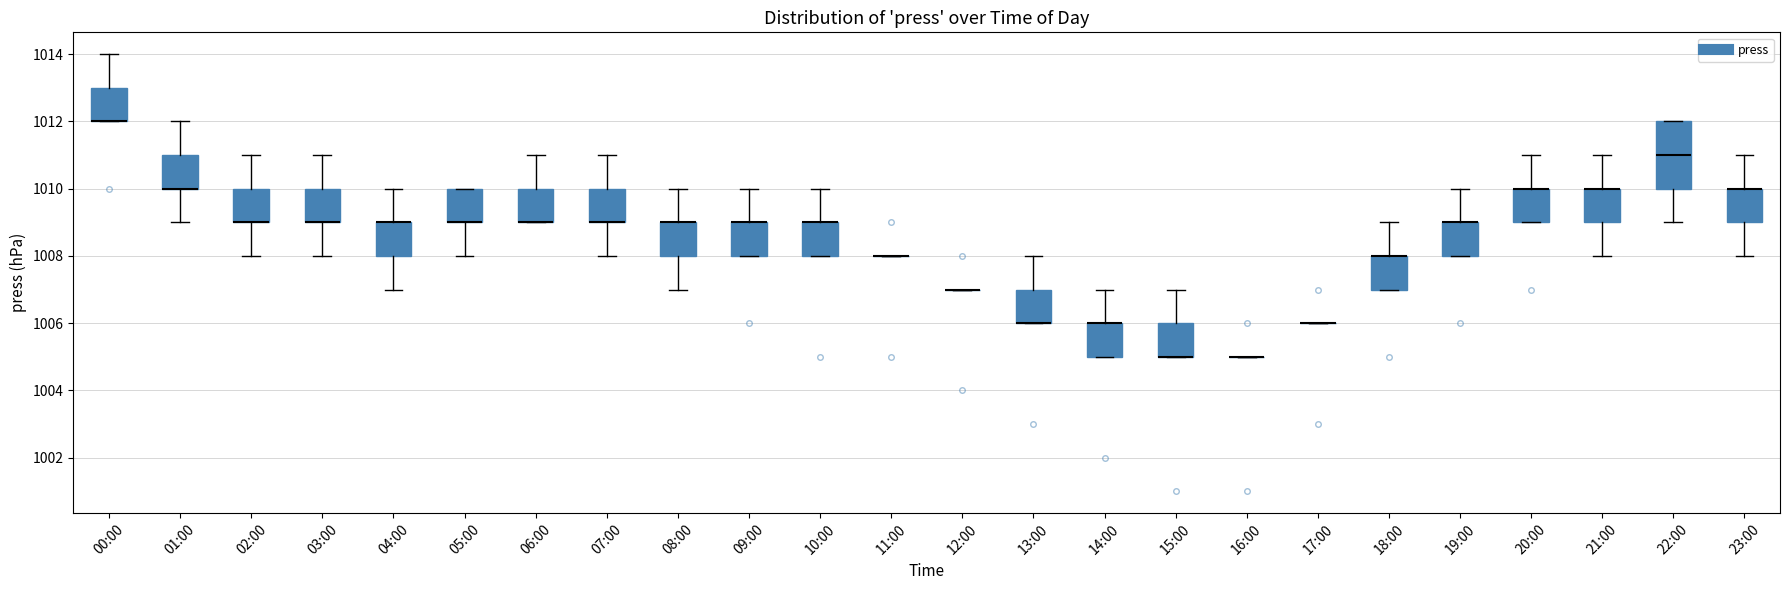

Reading left to right, read every box against the y-axis: the position of its median line, the range the box covers, and the ends of its whiskers. The values are not printed on the chart, so give them approximately, as read against the axis.

00:00: median 1012 (drawn on the box's lower edge), box 1012 to 1013, whiskers 1012 to 1014
01:00: median 1010 (drawn on the box's lower edge), box 1010 to 1011, whiskers 1009 to 1012
02:00: median 1009 (drawn on the box's lower edge), box 1009 to 1010, whiskers 1008 to 1011
03:00: median 1009 (drawn on the box's lower edge), box 1009 to 1010, whiskers 1008 to 1011
04:00: median 1009 (drawn on the box's upper edge), box 1008 to 1009, whiskers 1007 to 1010
05:00: median 1009 (drawn on the box's lower edge), box 1009 to 1010, whiskers 1008 to 1010
06:00: median 1009 (drawn on the box's lower edge), box 1009 to 1010, whiskers 1009 to 1011
07:00: median 1009 (drawn on the box's lower edge), box 1009 to 1010, whiskers 1008 to 1011
08:00: median 1009 (drawn on the box's upper edge), box 1008 to 1009, whiskers 1007 to 1010
09:00: median 1009 (drawn on the box's upper edge), box 1008 to 1009, whiskers 1008 to 1010
10:00: median 1009 (drawn on the box's upper edge), box 1008 to 1009, whiskers 1008 to 1010
11:00: box collapsed to a line at 1008, whiskers 1008 to 1008
12:00: box collapsed to a line at 1007, whiskers 1007 to 1007
13:00: median 1006 (drawn on the box's lower edge), box 1006 to 1007, whiskers 1006 to 1008
14:00: median 1006 (drawn on the box's upper edge), box 1005 to 1006, whiskers 1005 to 1007
15:00: median 1005 (drawn on the box's lower edge), box 1005 to 1006, whiskers 1005 to 1007
16:00: box collapsed to a line at 1005, whiskers 1005 to 1005
17:00: box collapsed to a line at 1006, whiskers 1006 to 1006
18:00: median 1008 (drawn on the box's upper edge), box 1007 to 1008, whiskers 1007 to 1009
19:00: median 1009 (drawn on the box's upper edge), box 1008 to 1009, whiskers 1008 to 1010
20:00: median 1010 (drawn on the box's upper edge), box 1009 to 1010, whiskers 1009 to 1011
21:00: median 1010 (drawn on the box's upper edge), box 1009 to 1010, whiskers 1008 to 1011
22:00: median 1011, box 1010 to 1012, whiskers 1009 to 1012
23:00: median 1010 (drawn on the box's upper edge), box 1009 to 1010, whiskers 1008 to 1011